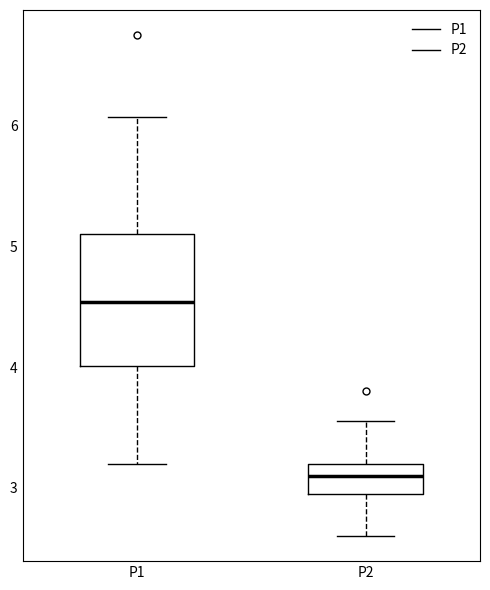

Reading left to right, read every box against the y-axis: the position of its median line, the range the box covers, and the ends of its whiskers. The values are not printed on the chart, so give them approximately, as read against the axis.

P1: median 4.5, box 4.0 to 5.1, whiskers 3.2 to 6.1
P2: median 3.1, box 3.0 to 3.2, whiskers 2.6 to 3.6